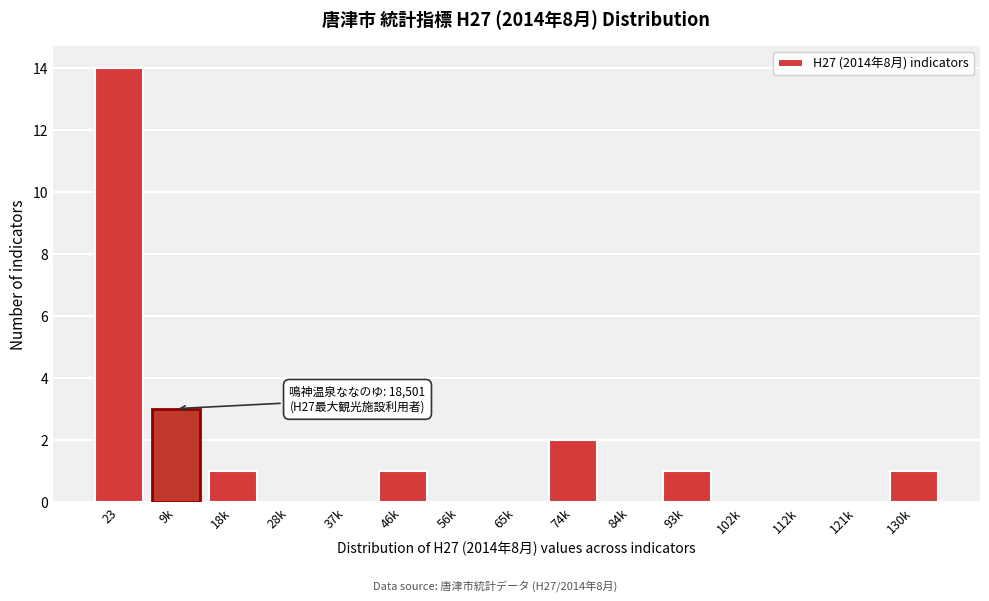

Reading left to right, list all the values displayed in this chart.

23=14	9k=3	18k=1	28k=0	37k=0	46k=1	56k=0	65k=0	74k=2	84k=0	93k=1	102k=0	112k=0	121k=0	130k=1